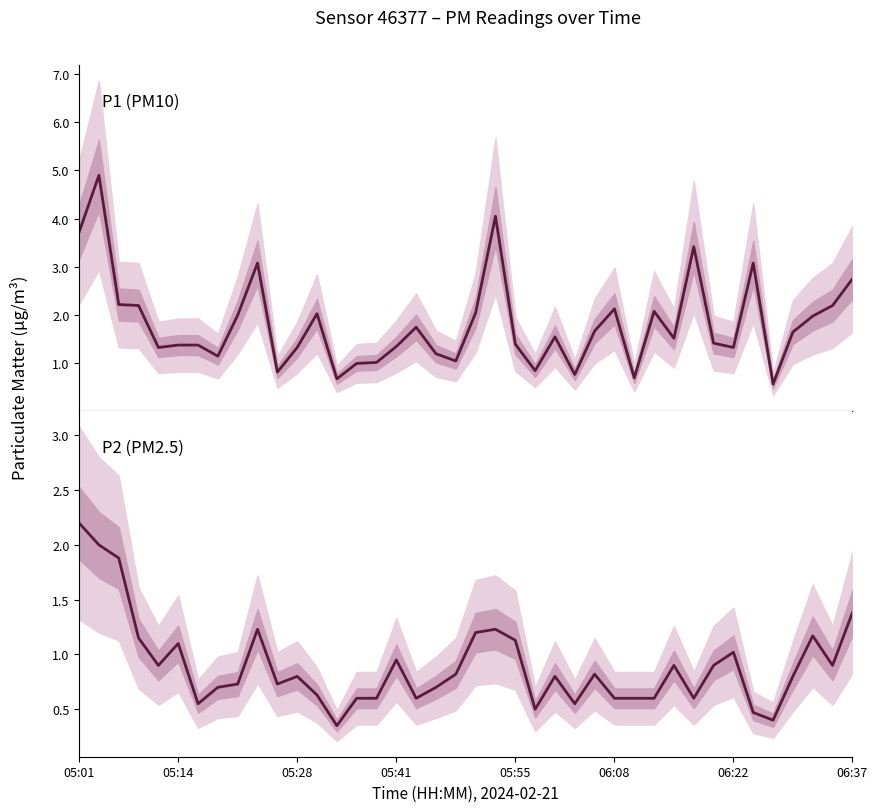

Rank the series by their maximum value, from lowest to highest.

P2 (PM2.5), P1 (PM10)